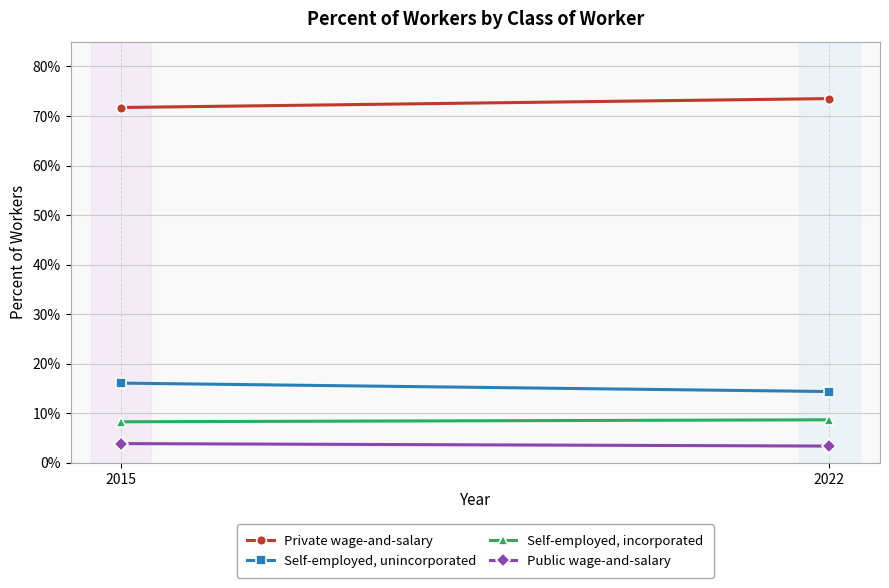

Is this an area chart (filled region under the line)?

No